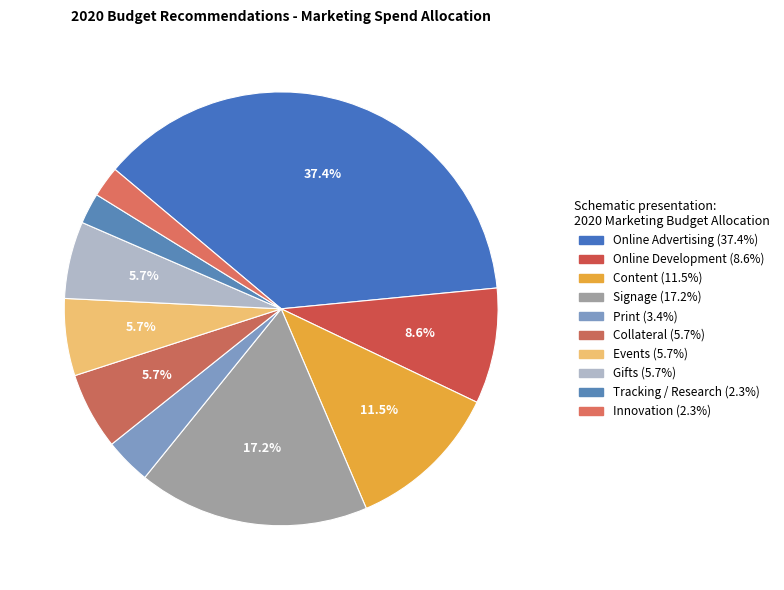

To the nearest percent, what is the combined percentage of Events and Print?

9%